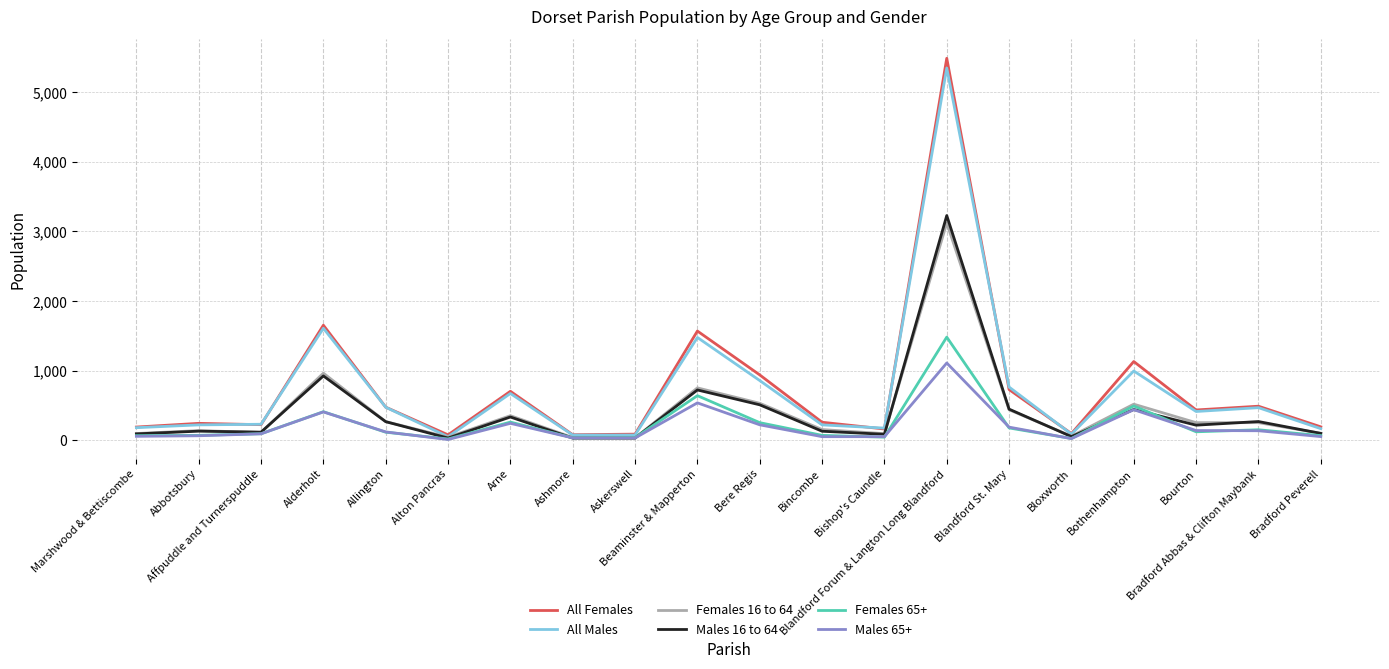

Which series has the widest spread of values?

All Females